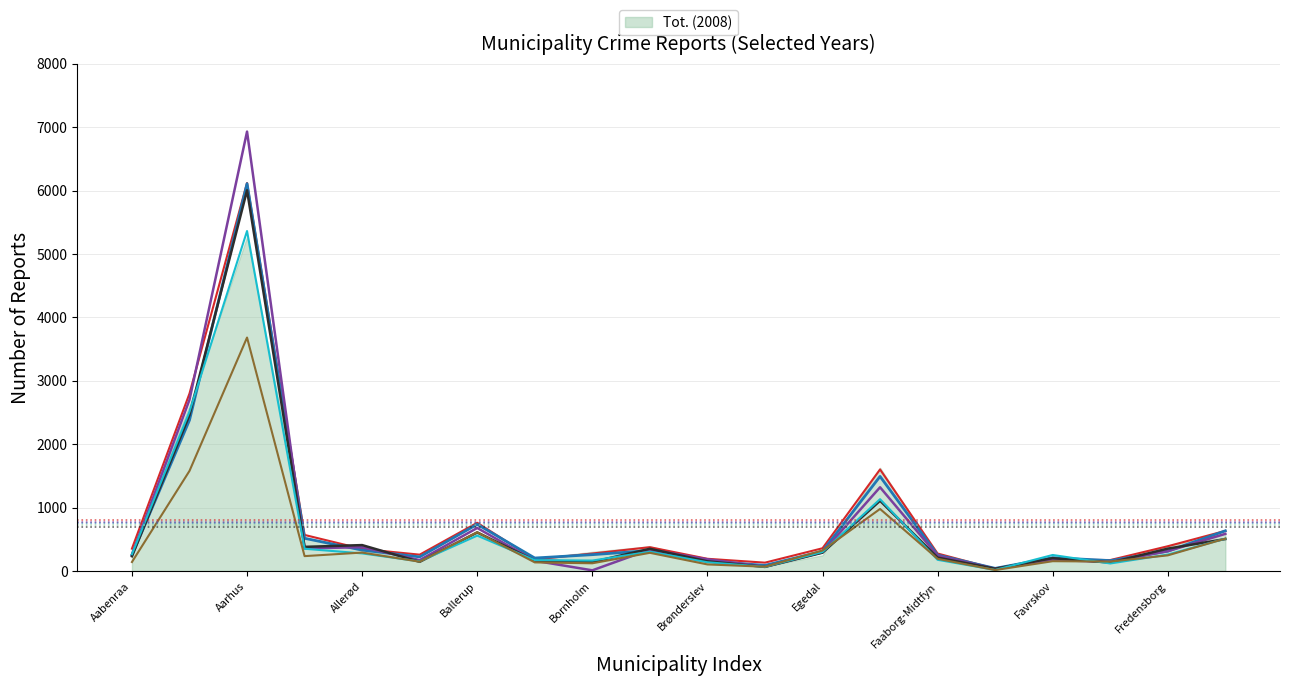

True or false: _2013 and _2012 cross at least once.

True